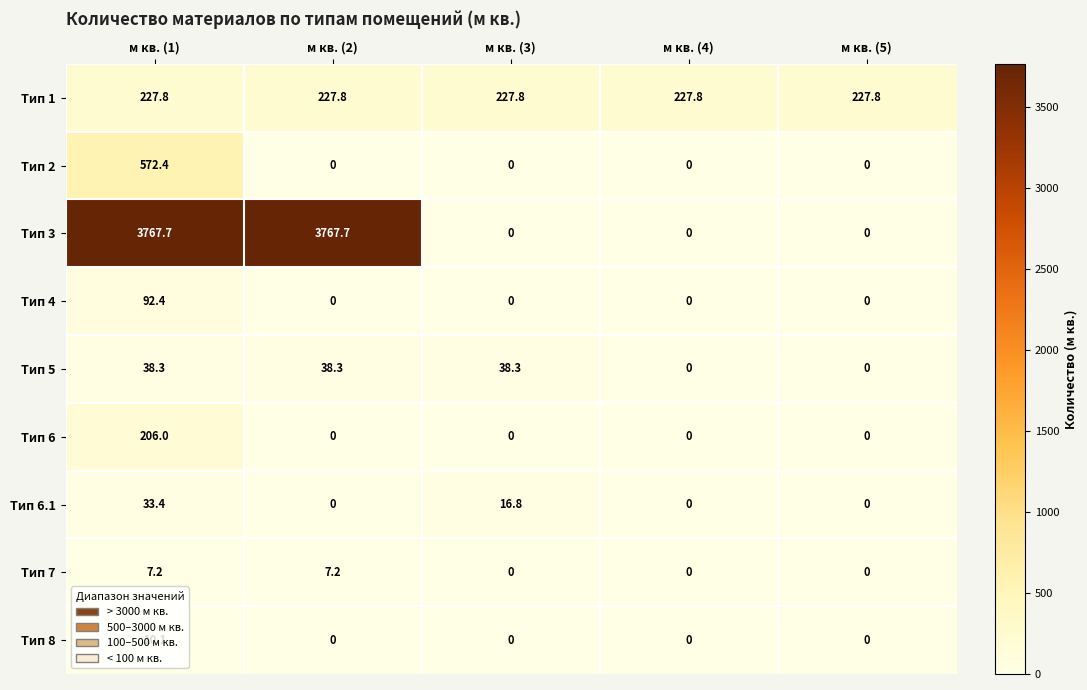

What is the total value across all series at м кв. (1)?

4955.3